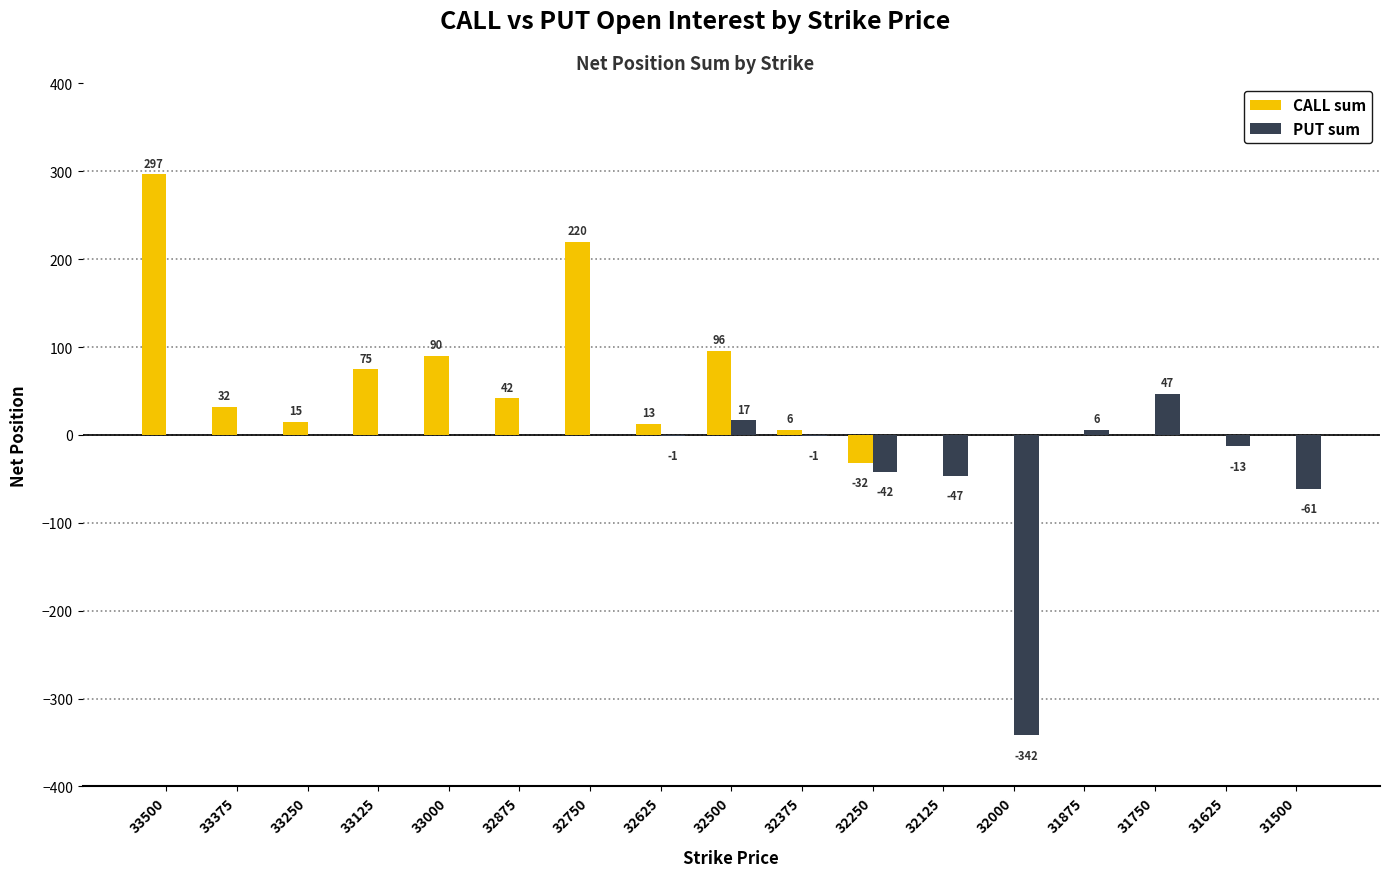

Which series changed the most between 33000 and 32125?

CALL sum